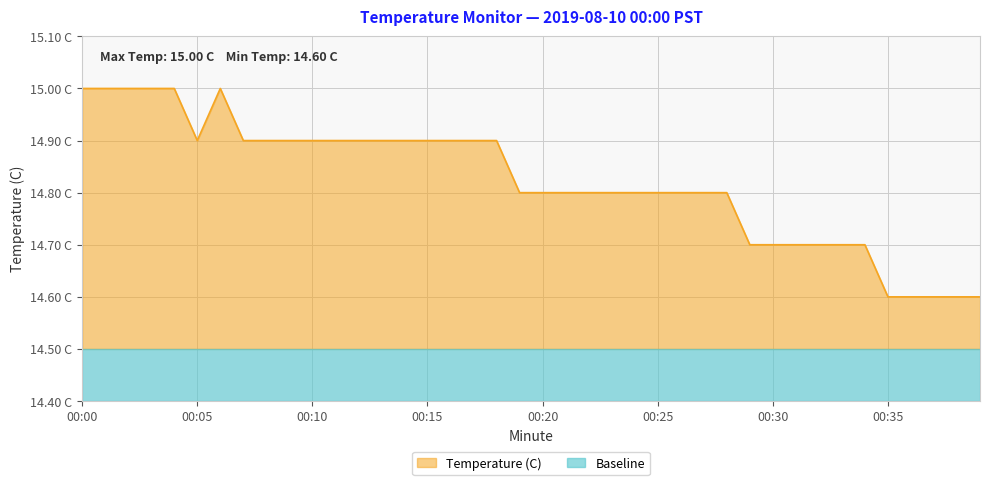

What are all the series names shown in the legend?

Temperature (C), Baseline